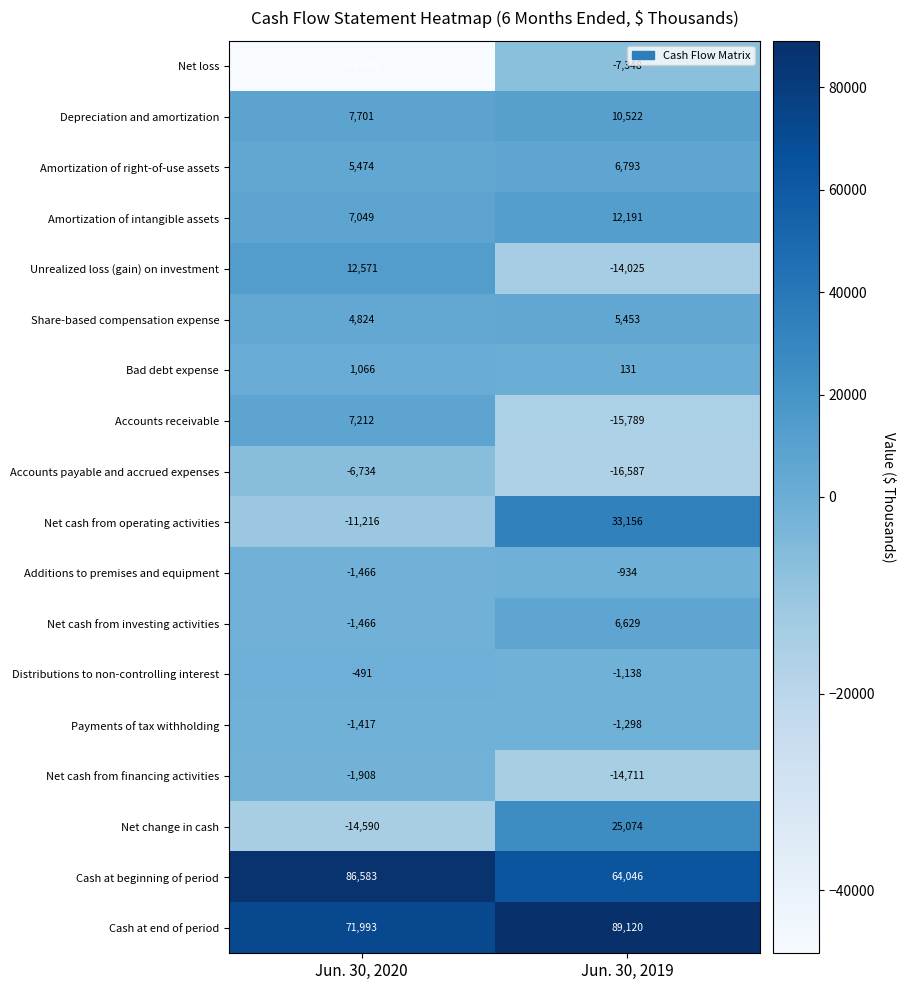

The Amortization of right-of-use assets series shows 3543 at Jun. 30, 2019. True or false?

False